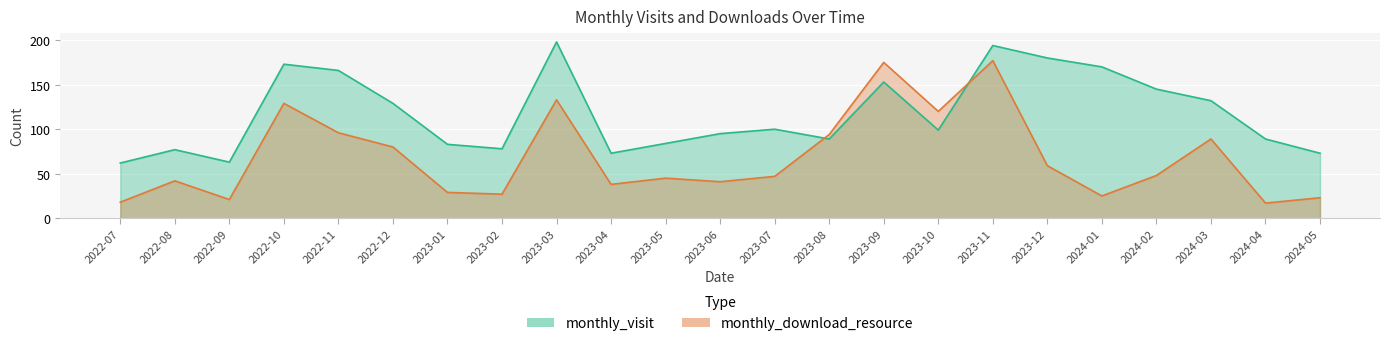

Between 2023-11 and 2024-02, which series saw the biggest shift?

monthly_download_resource